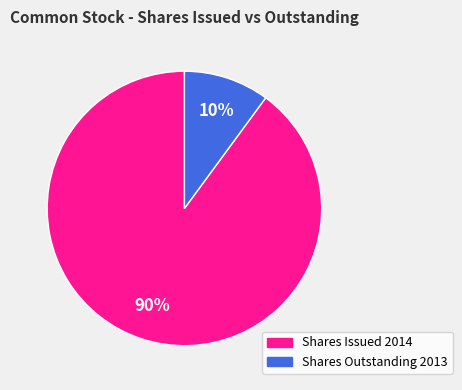

Does any single category account for the majority?

Yes